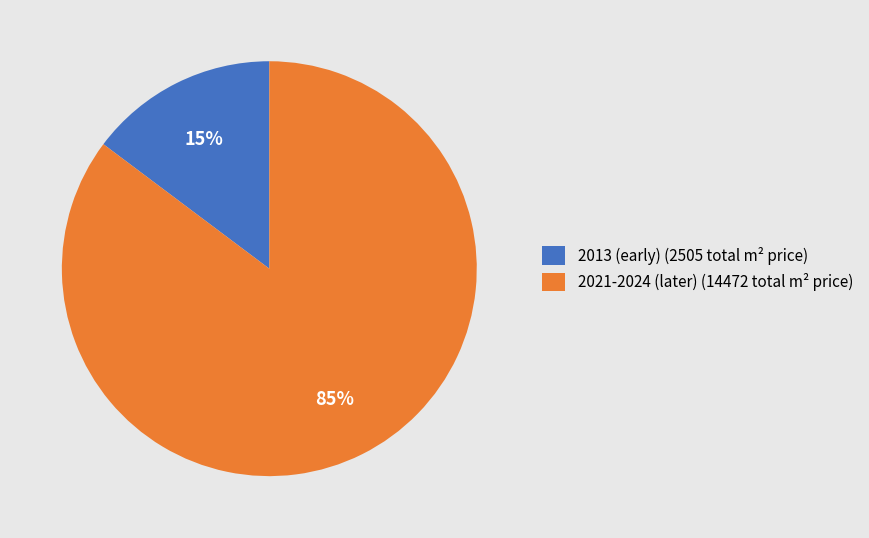

Rank the categories by value from highest to lowest.

2021-2024 (later) (14472 total m² price), 2013 (early) (2505 total m² price)